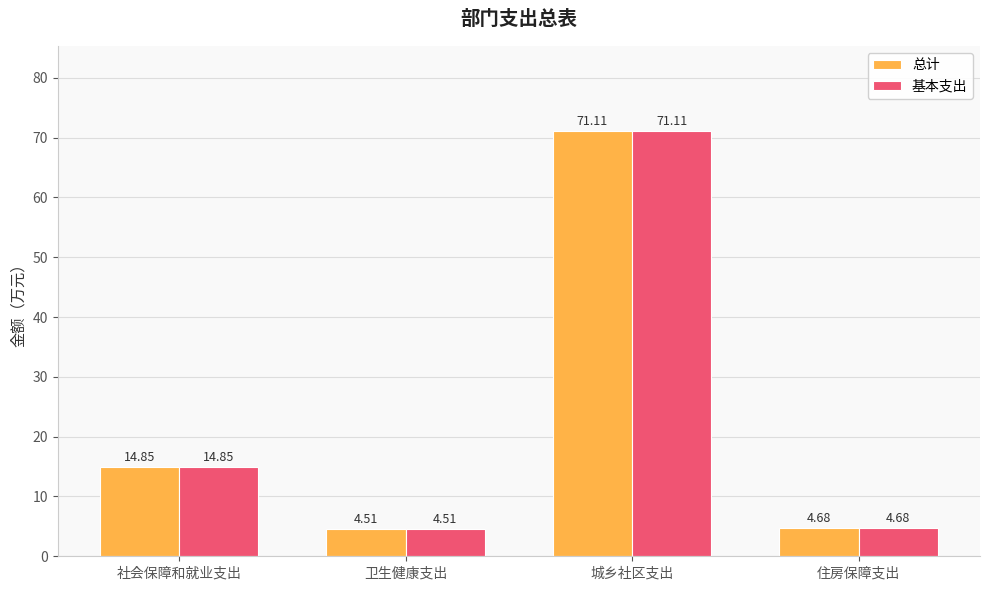

What is the lowest value of the 总计 series?

4.5